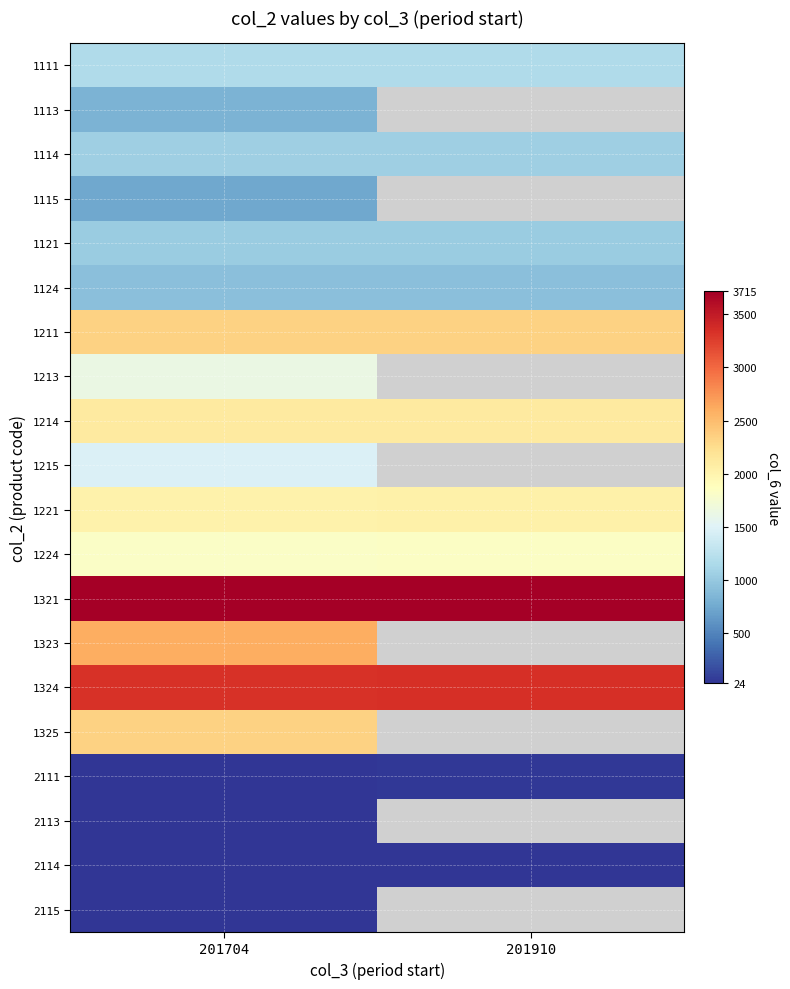

How many categories are shown in the chart?

2